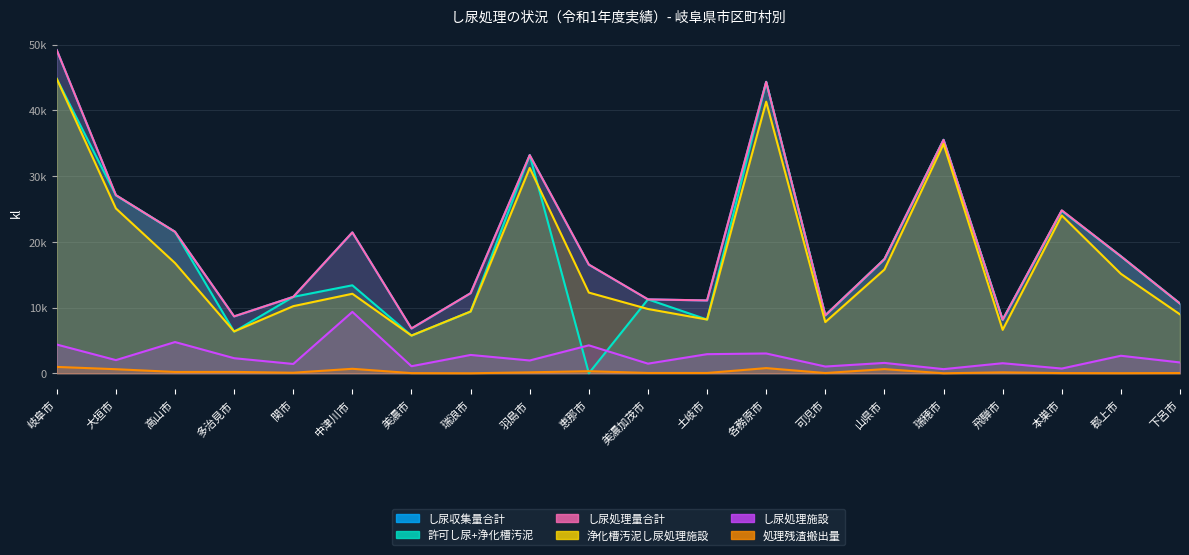

Is it true that し尿収集量合計 equals 49145 at 岐阜市?

True